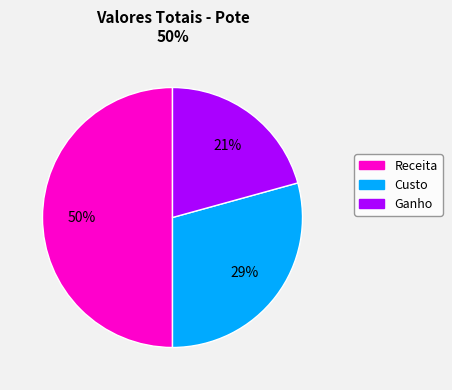

Does Custo represent more than half of the total?

No